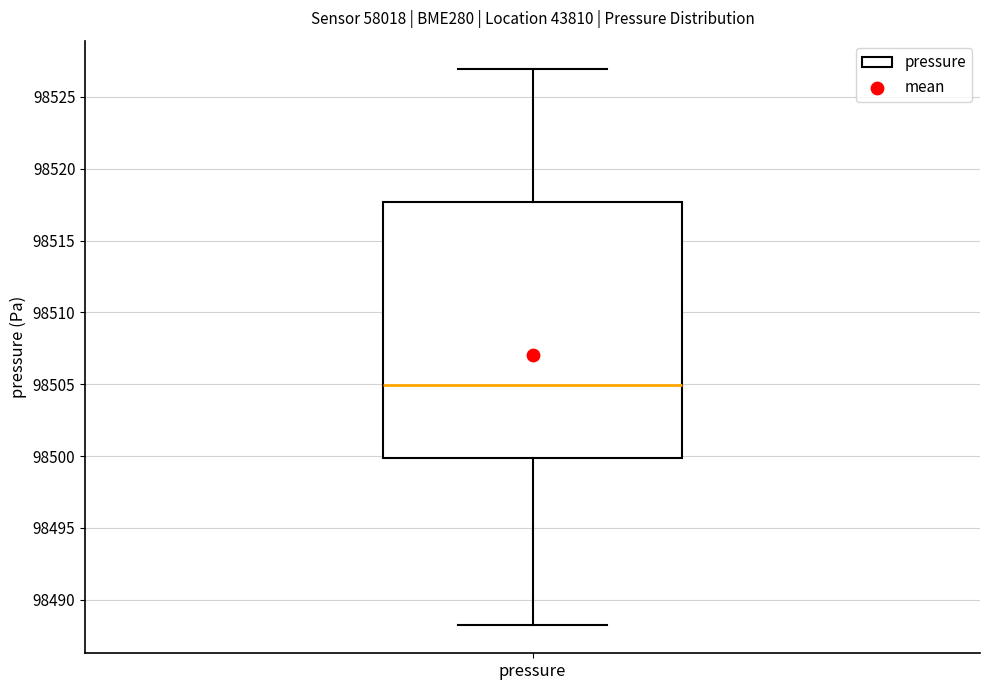

Transcribe this box plot: give where the median line is, the range the box spans, and where the two whiskers end, as read against the y-axis. The values are not printed on the chart, so give them approximately, as read against the axis.

median 98505.0, box 98500.0 to 98517.5, whiskers 98488.0 to 98527.0